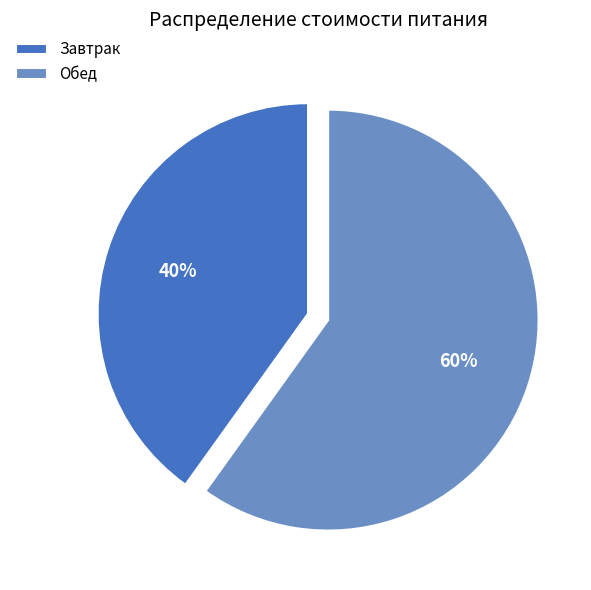

Which category has the smallest portion of the pie?

Завтрак